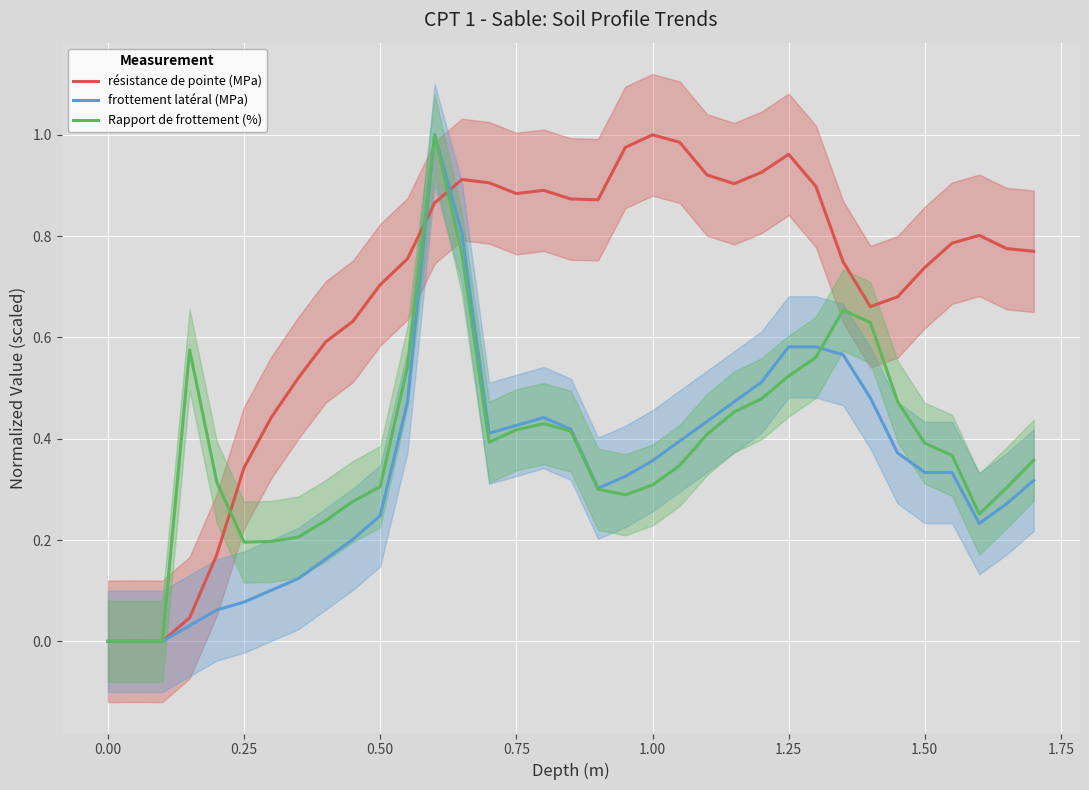

Is it true that résistance de pointe (MPa) equals 0.7 at 0.50?

True